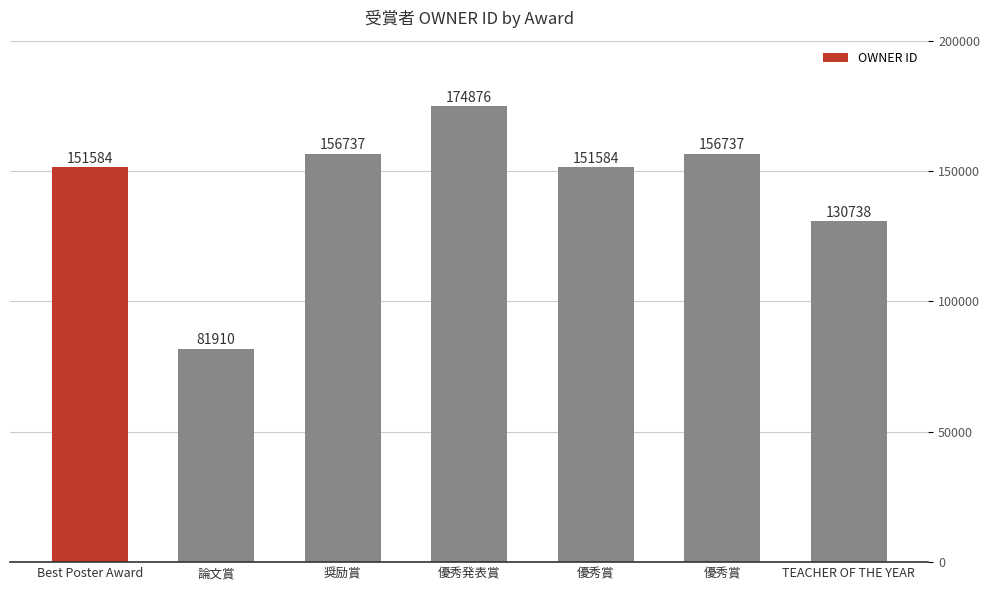

Where is the data nearest to the value 128393?

TEACHER OF THE YEAR